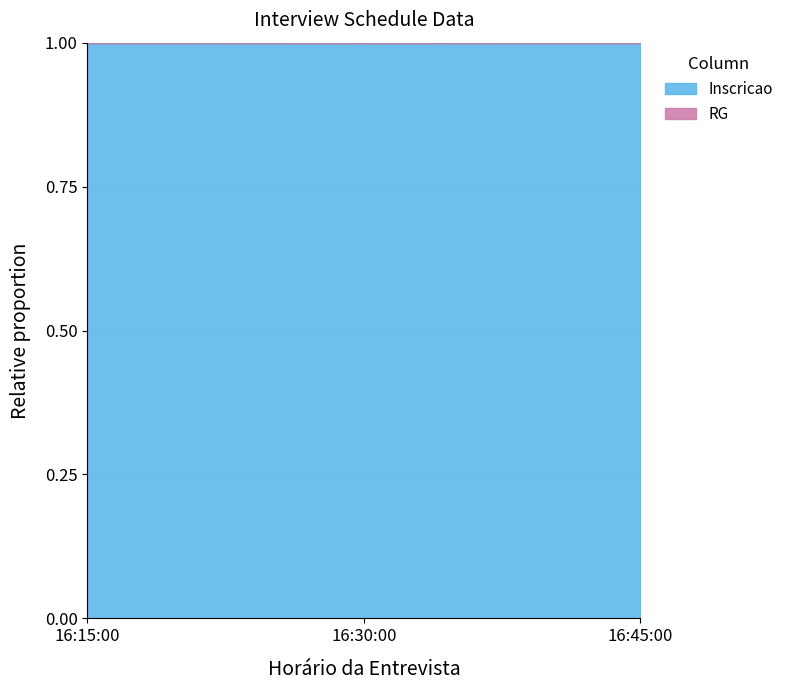

The chart shows a value of 1.0 at 16:45:00. True or false?

True